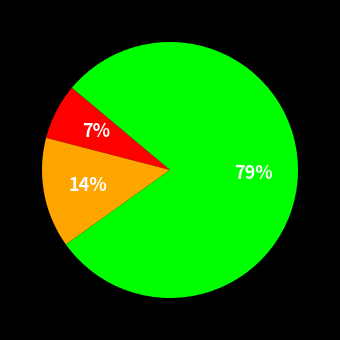

To the nearest percent, what is the average slice percentage?

33%